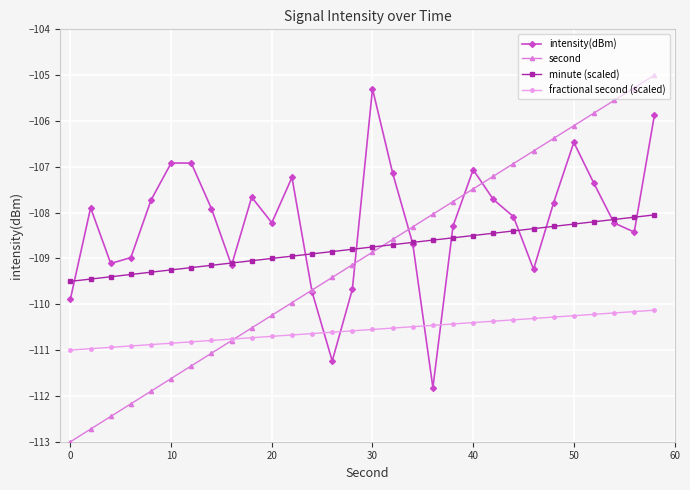

Does the chart have visible grid lines?

Yes